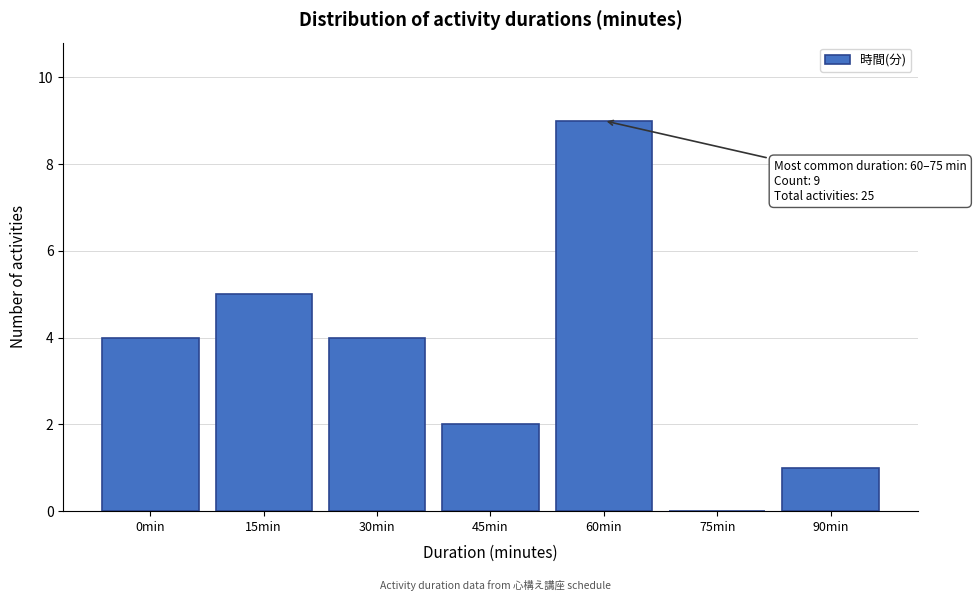

Reading left to right, list all the values displayed in this chart.

0min=4	15min=5	30min=4	45min=2	60min=9	75min=0	90min=1